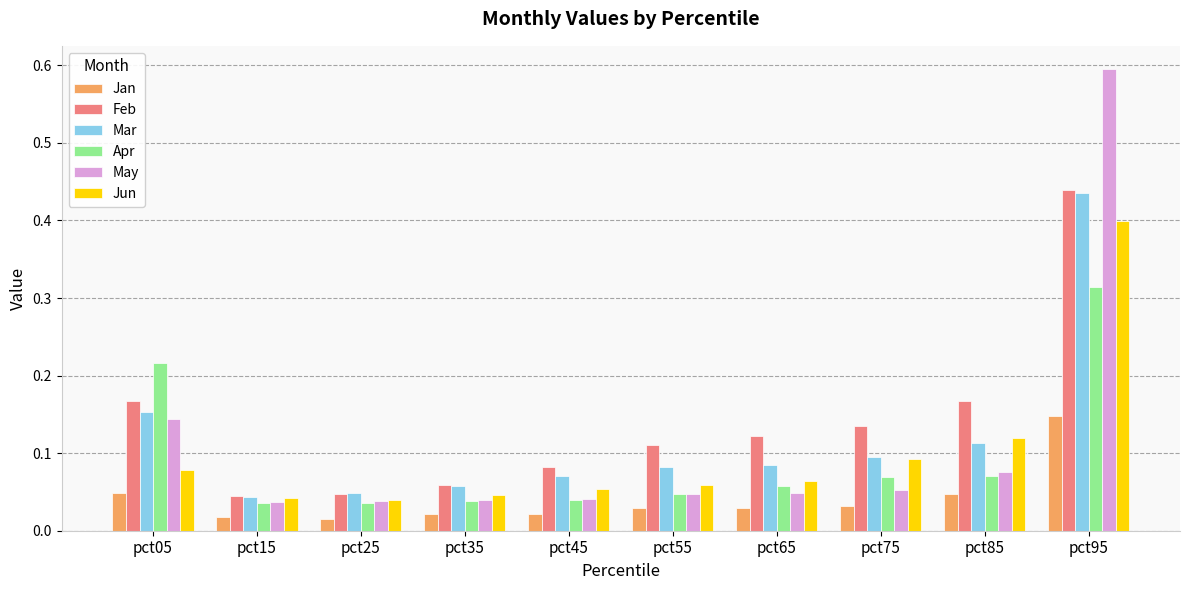

Which series has the widest spread of values?

May